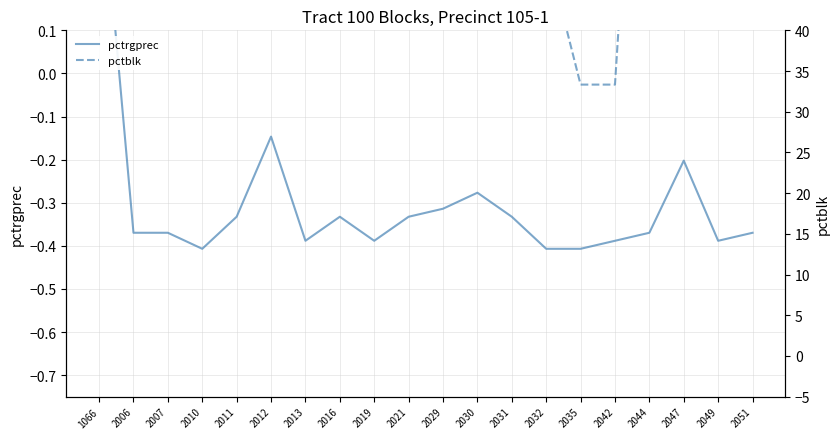

What is the total value across all series at 2049?

99.6